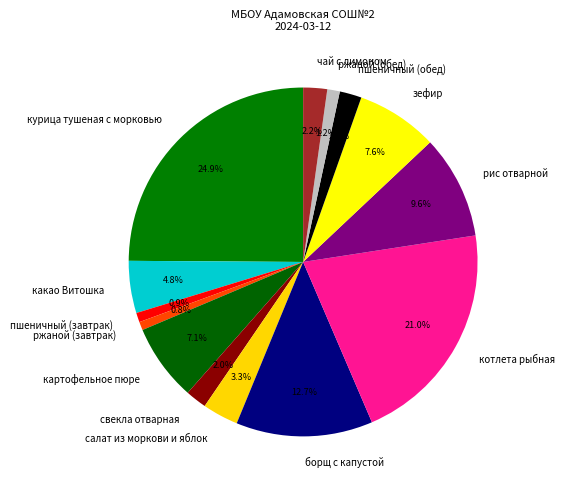

To the nearest percent, what is the average slice percentage?

7%